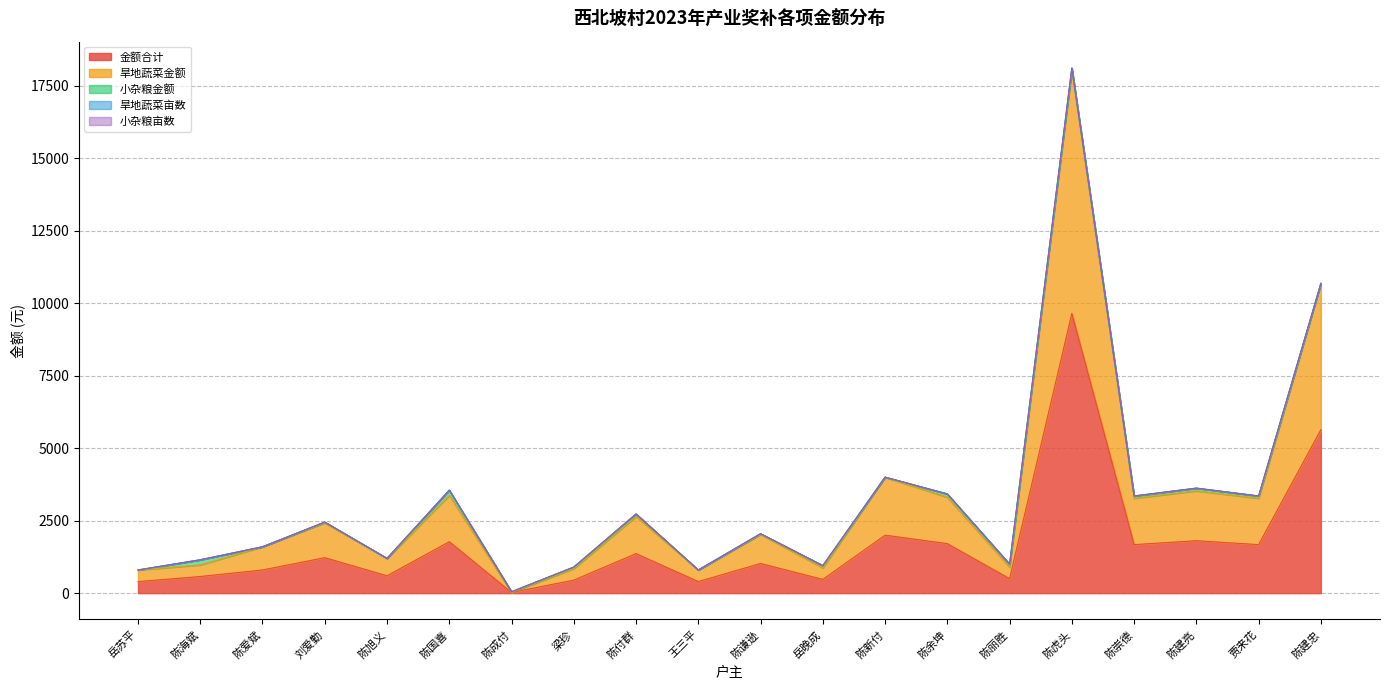

What is the value of the 金额合计 point at the 14th from the left?

1710.0